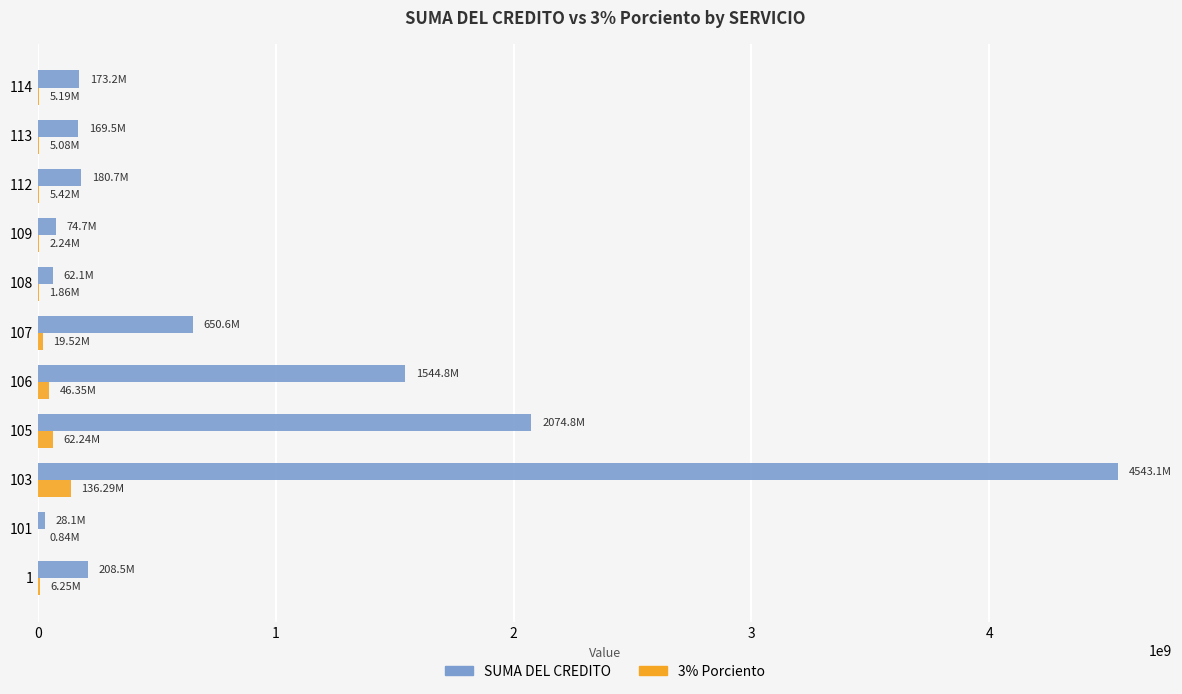

Which series has the largest total across all categories?

SUMA DEL CREDITO